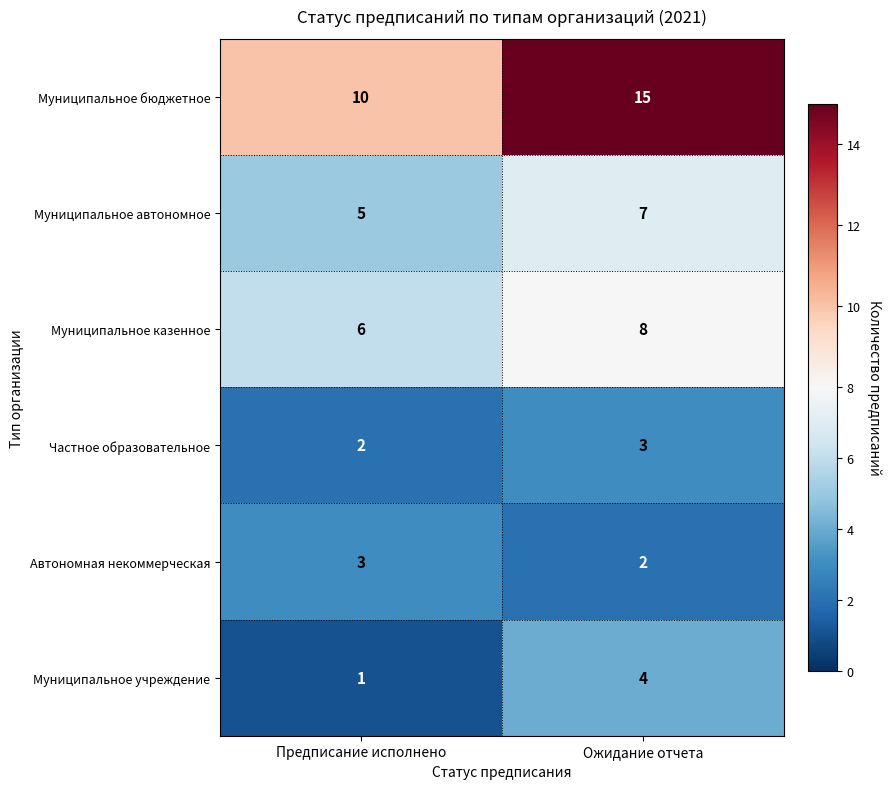

What is the sum of the Муниципальное учреждение values at Предписание исполнено and Ожидание отчета?

5